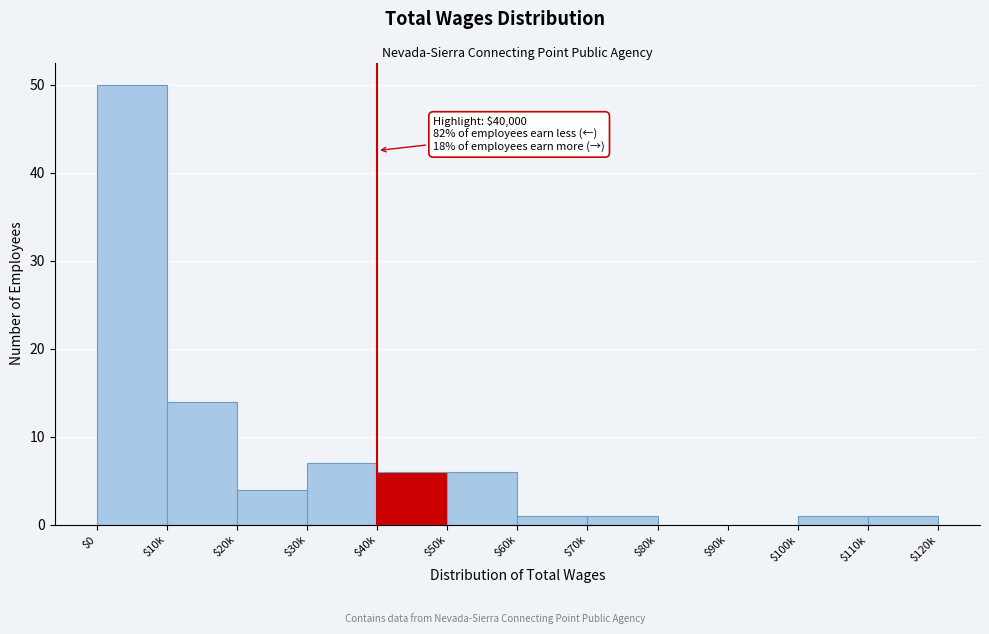

Which label corresponds to the largest value in the chart?

$0